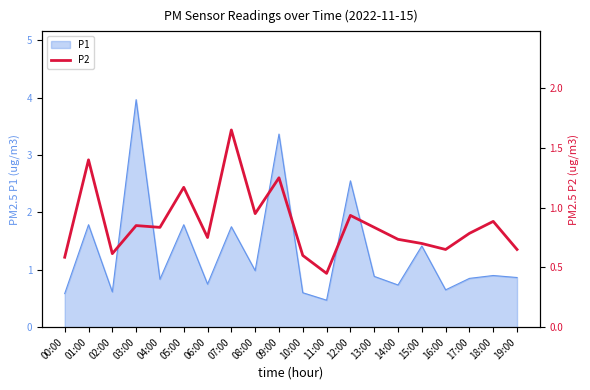

Reading left to right, extract all data points from this chart.

0.6	1.4	0.6	0.9	0.8	1.2	0.8	1.6	0.9	1.2	0.6	0.5	0.9	0.8	0.7	0.7	0.6	0.8	0.9	0.6